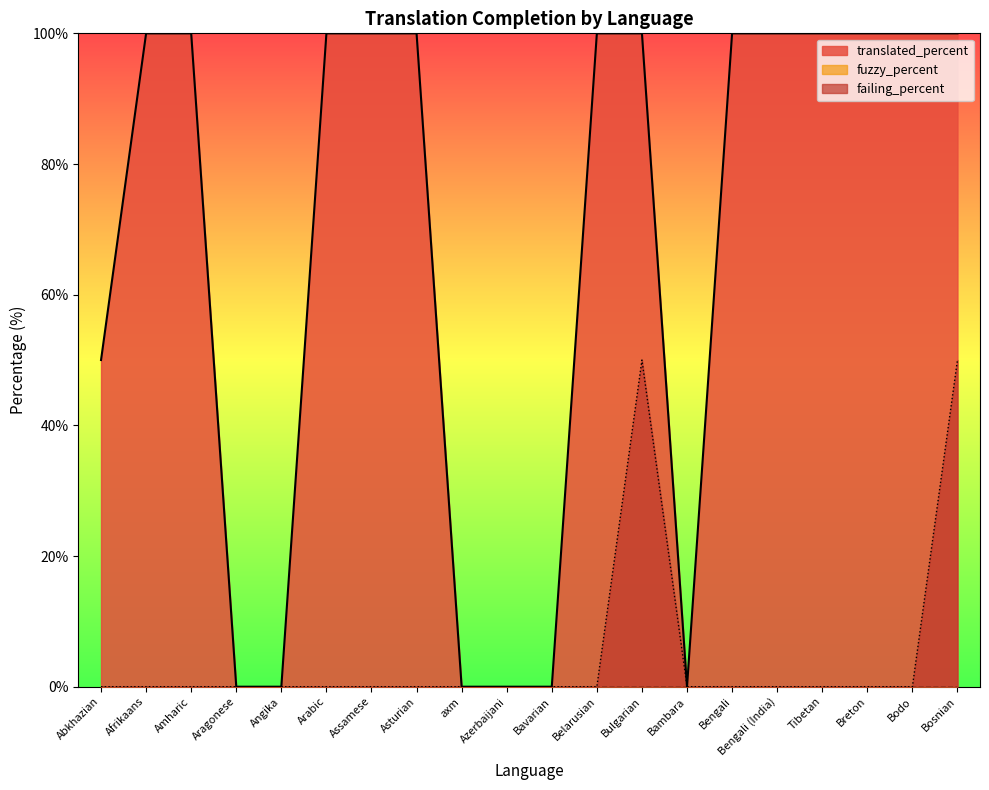

True or false: failing_percent and translated_percent cross at least once.

False